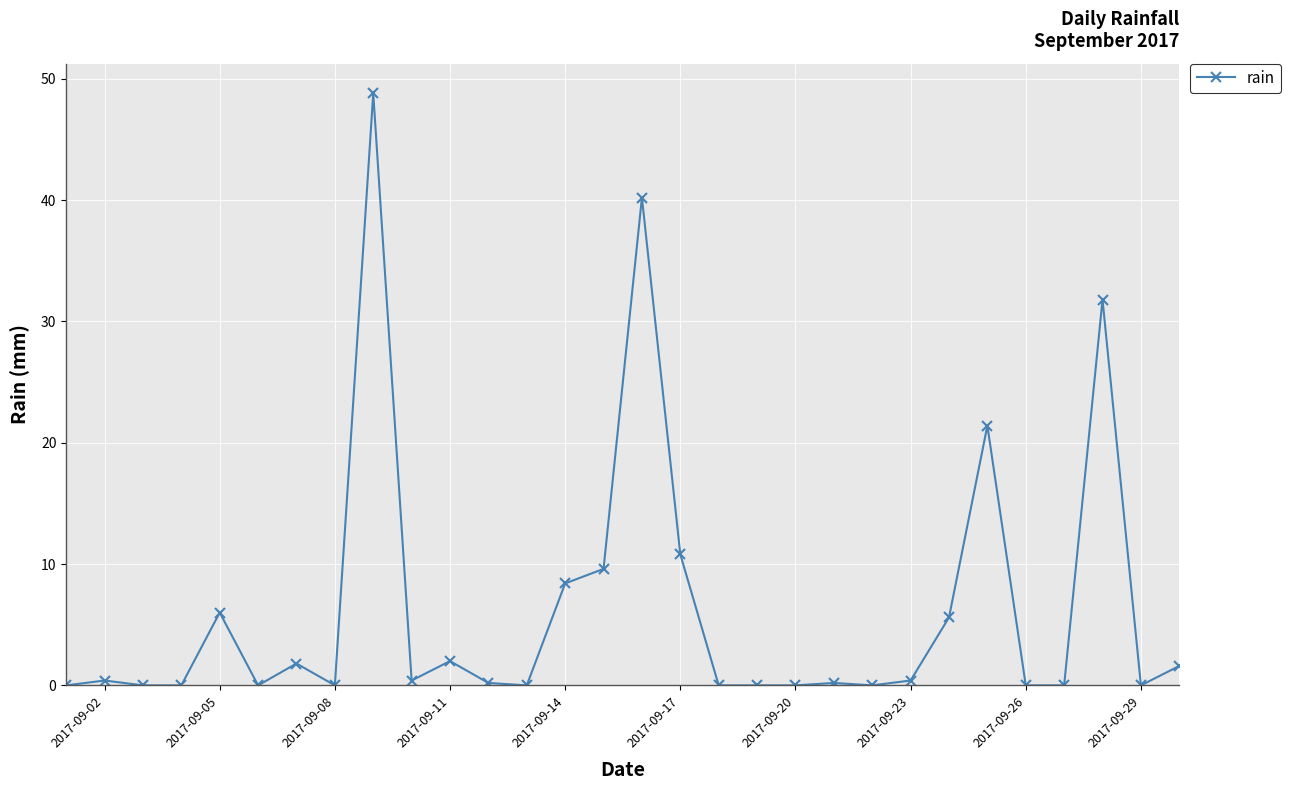

Does the chart display data point markers on the line(s)?

Yes